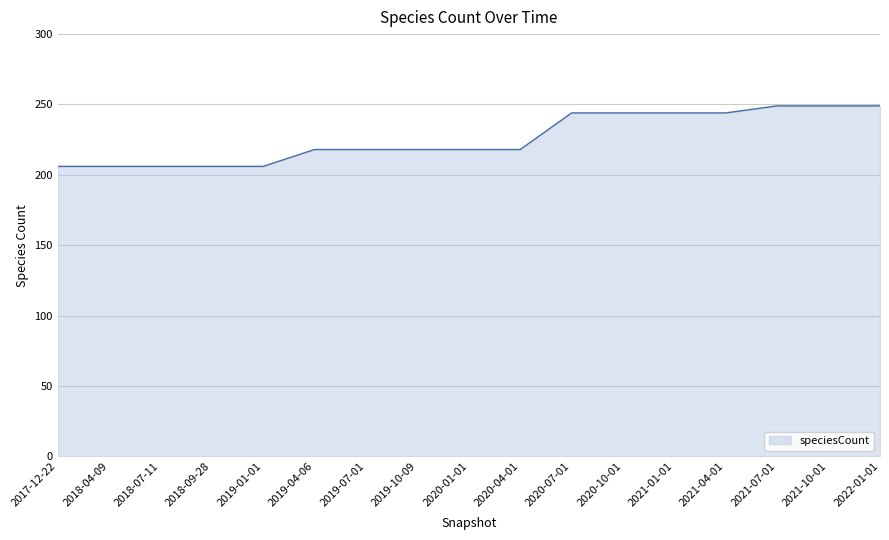

Reading left to right, what are all the values shown in this chart?

2017-12-22=206	2018-04-09=206	2018-07-11=206	2018-09-28=206	2019-01-01=206	2019-04-06=218	2019-07-01=218	2019-10-09=218	2020-01-01=218	2020-04-01=218	2020-07-01=244	2020-10-01=244	2021-01-01=244	2021-04-01=244	2021-07-01=249	2021-10-01=249	2022-01-01=249